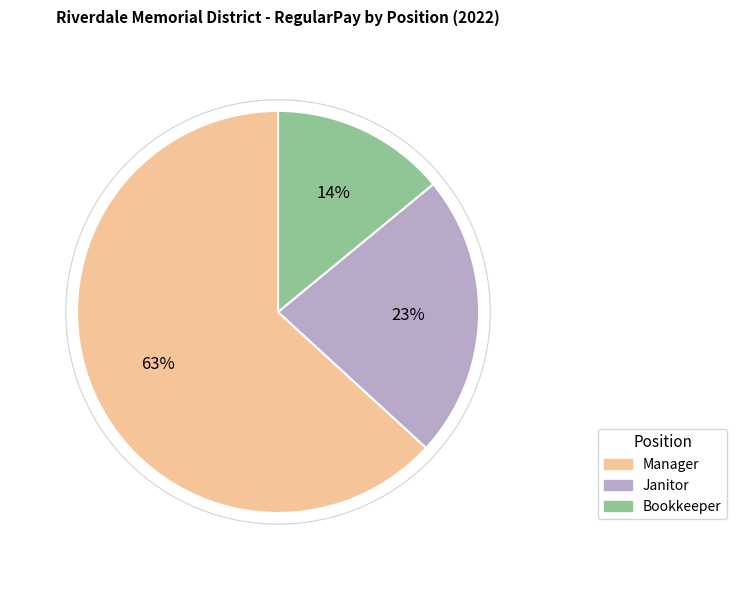

Which category has the smallest portion of the pie?

Bookkeeper